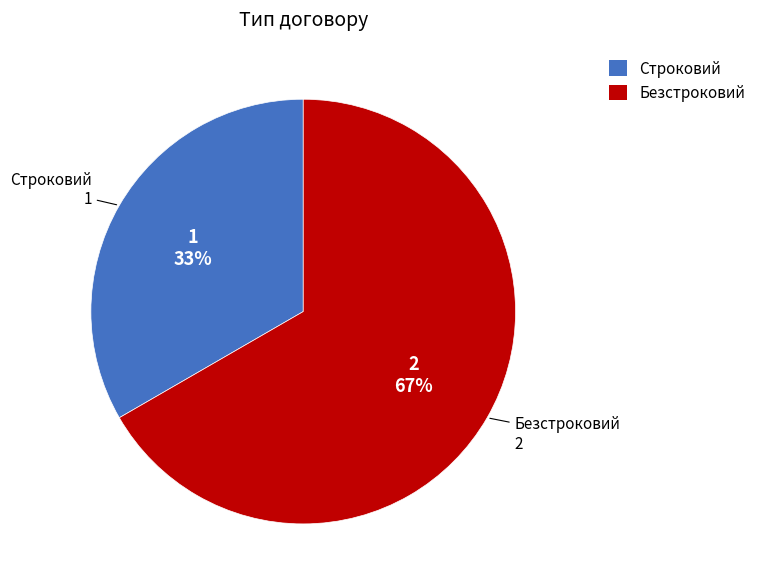

Does any single category account for the majority?

Yes